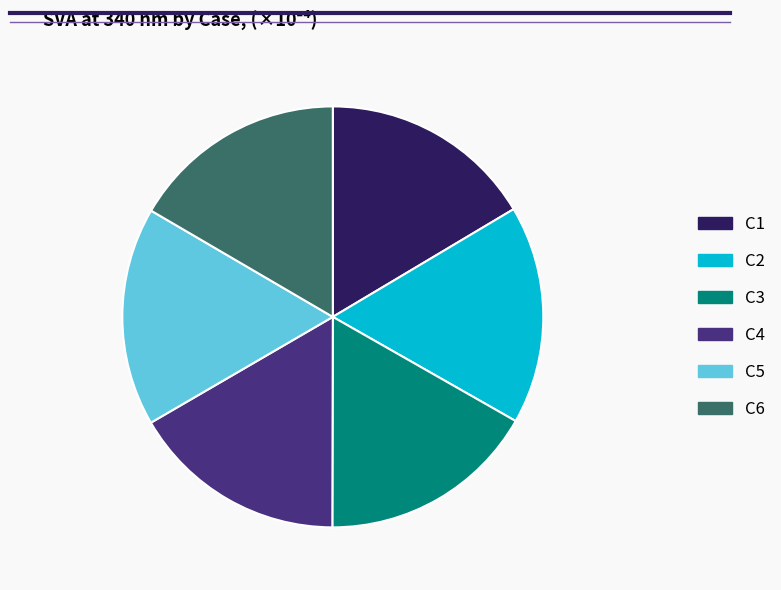

Does C5 account for over 50% of the chart?

No